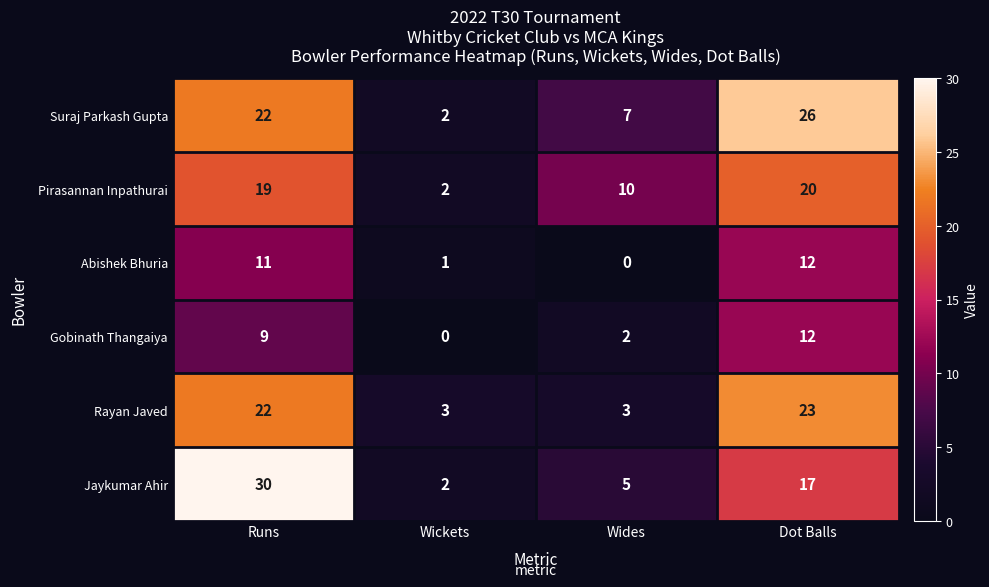

Rank the series at Wides from lowest to highest value.

Abishek Bhuria, Gobinath Thangaiya, Rayan Javed, Jaykumar Ahir, Suraj Parkash Gupta, Pirasannan Inpathurai